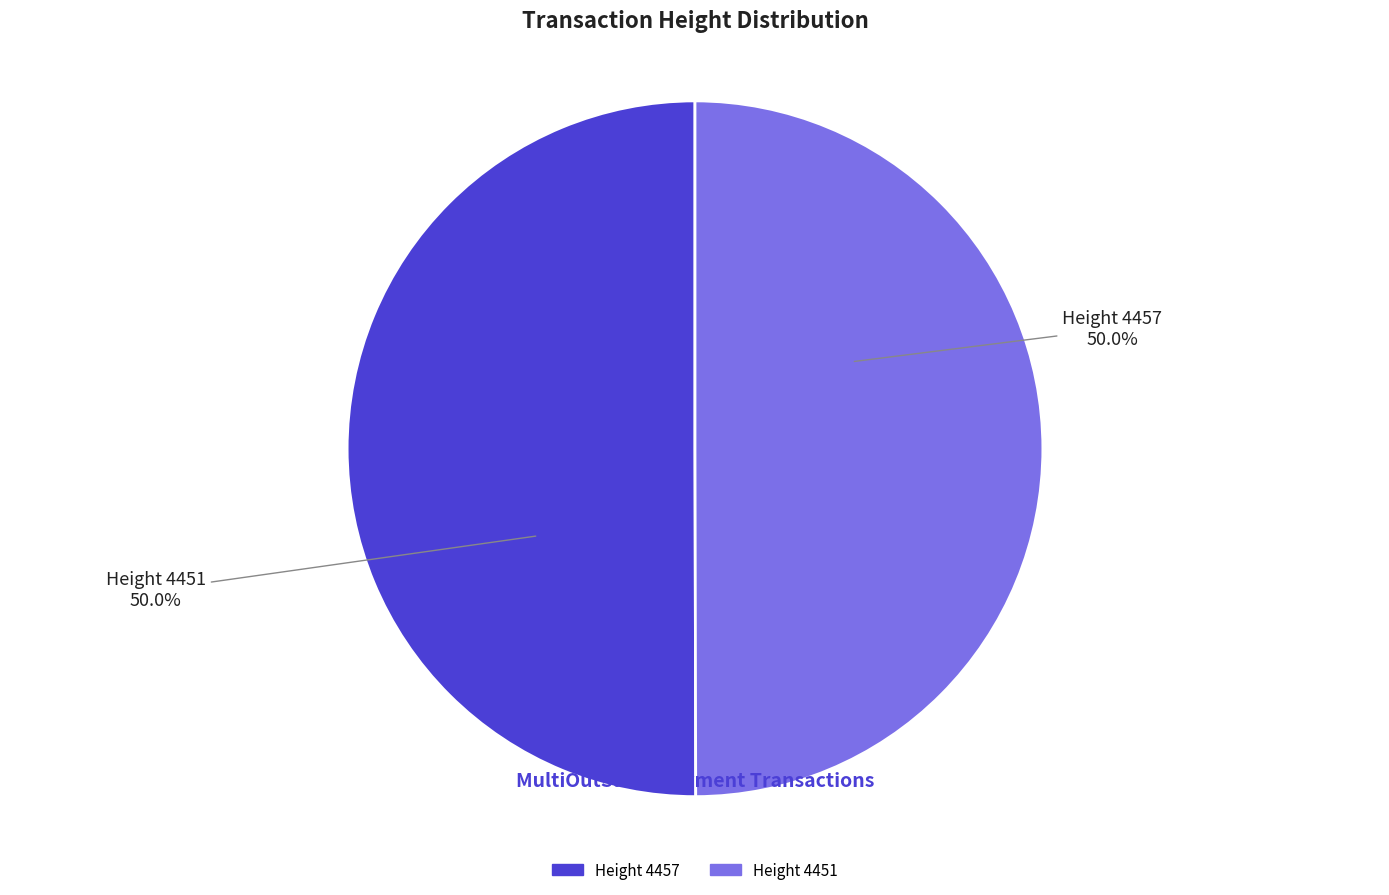

Count the number of slices in the pie.

2